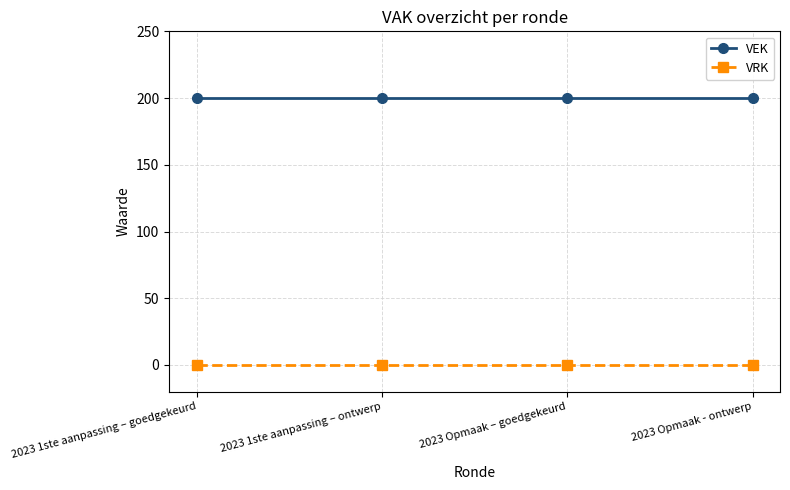

What is the highest value of the VEK series?

200